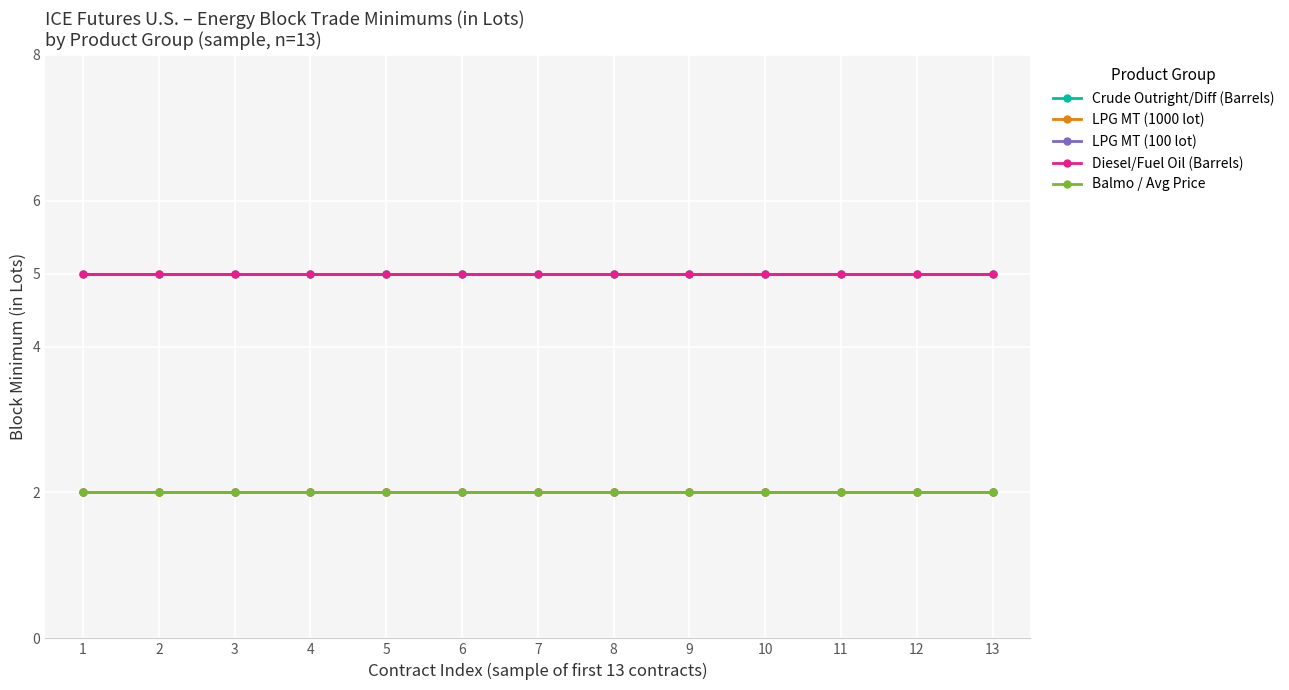

Does the chart display data point markers on the line(s)?

Yes